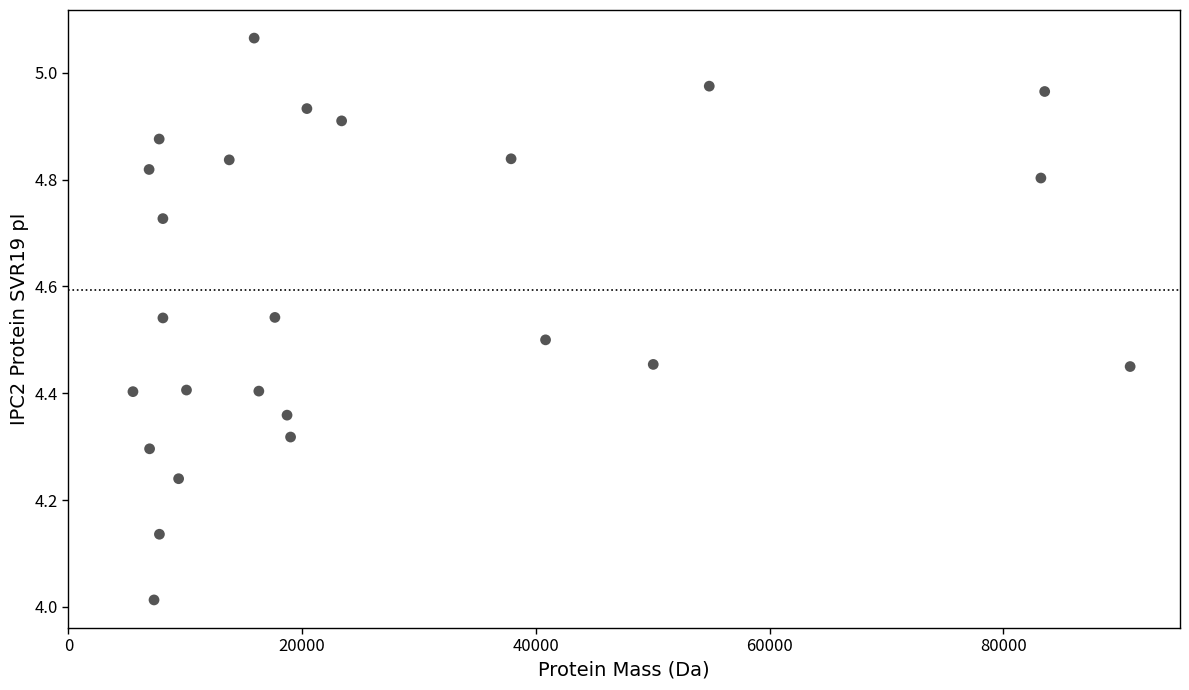

What is the range of Y values (max minus min)?

1.1